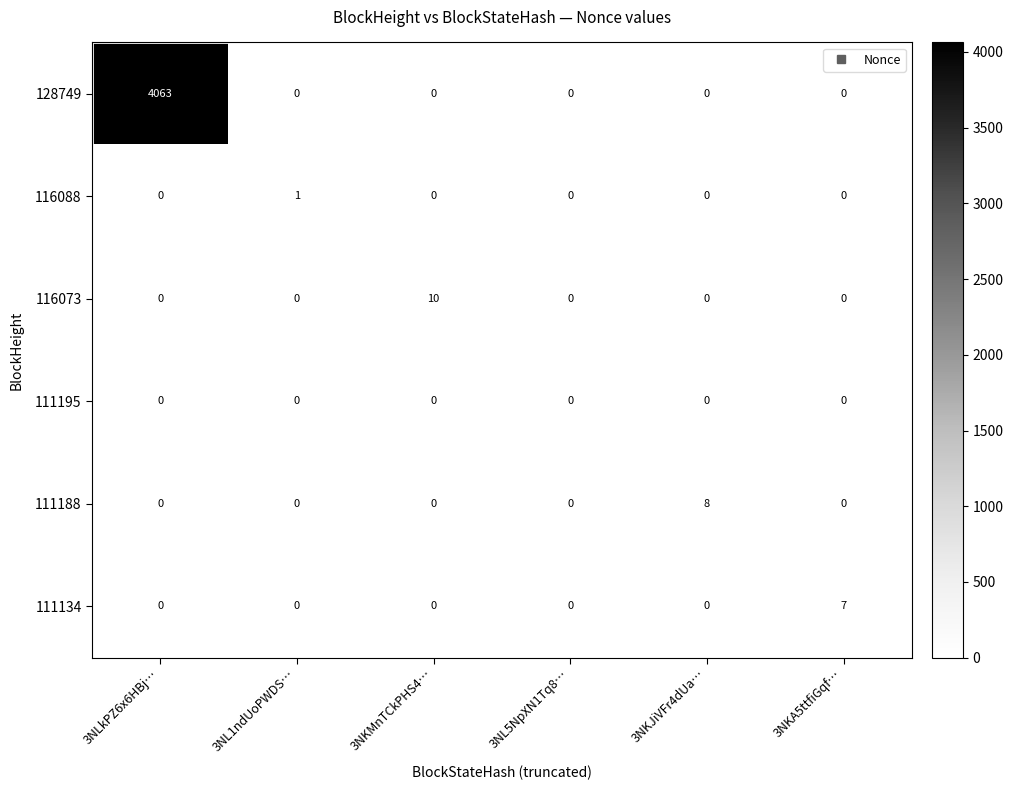

What is the difference between the maximum and second lowest values in the 111188 series?

8